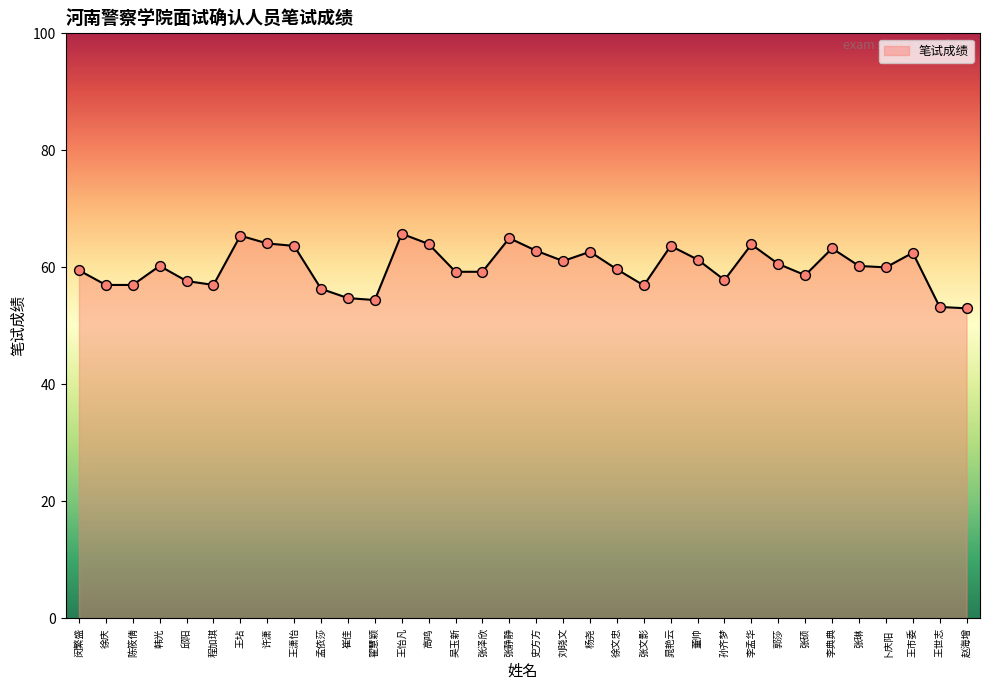

What is the ratio of the value at 张静静 to the value at 张硕?

1.1